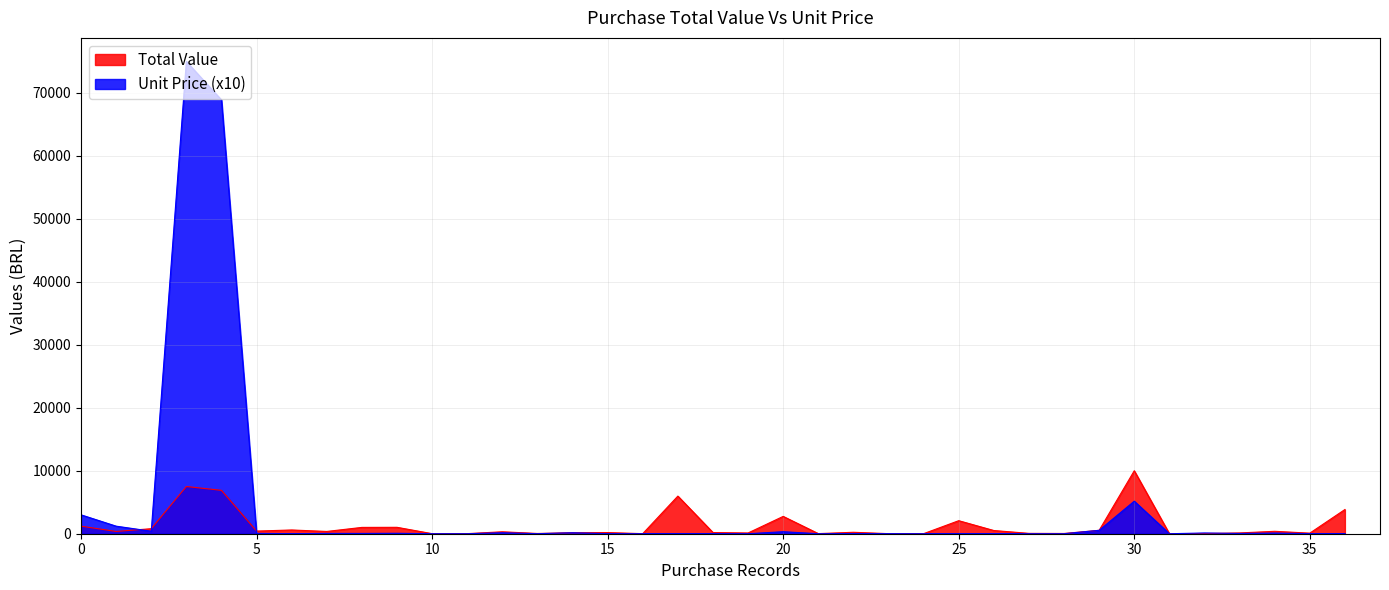

Rank the series by their maximum value, from highest to lowest.

Unit Price (x10), Total Value